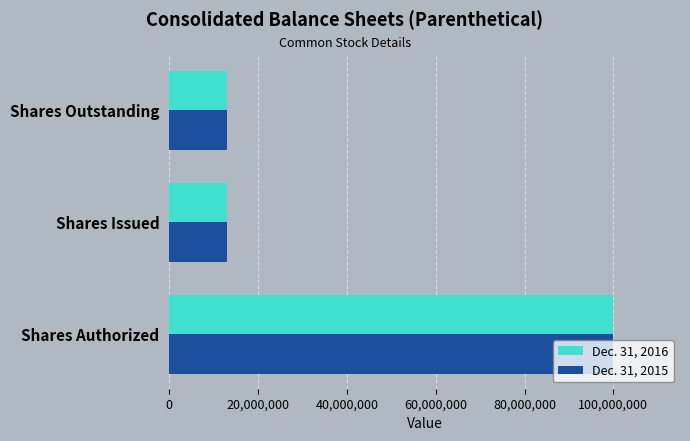

What is the difference between the maximum and minimum values in the Dec. 31, 2016 series?

87061872